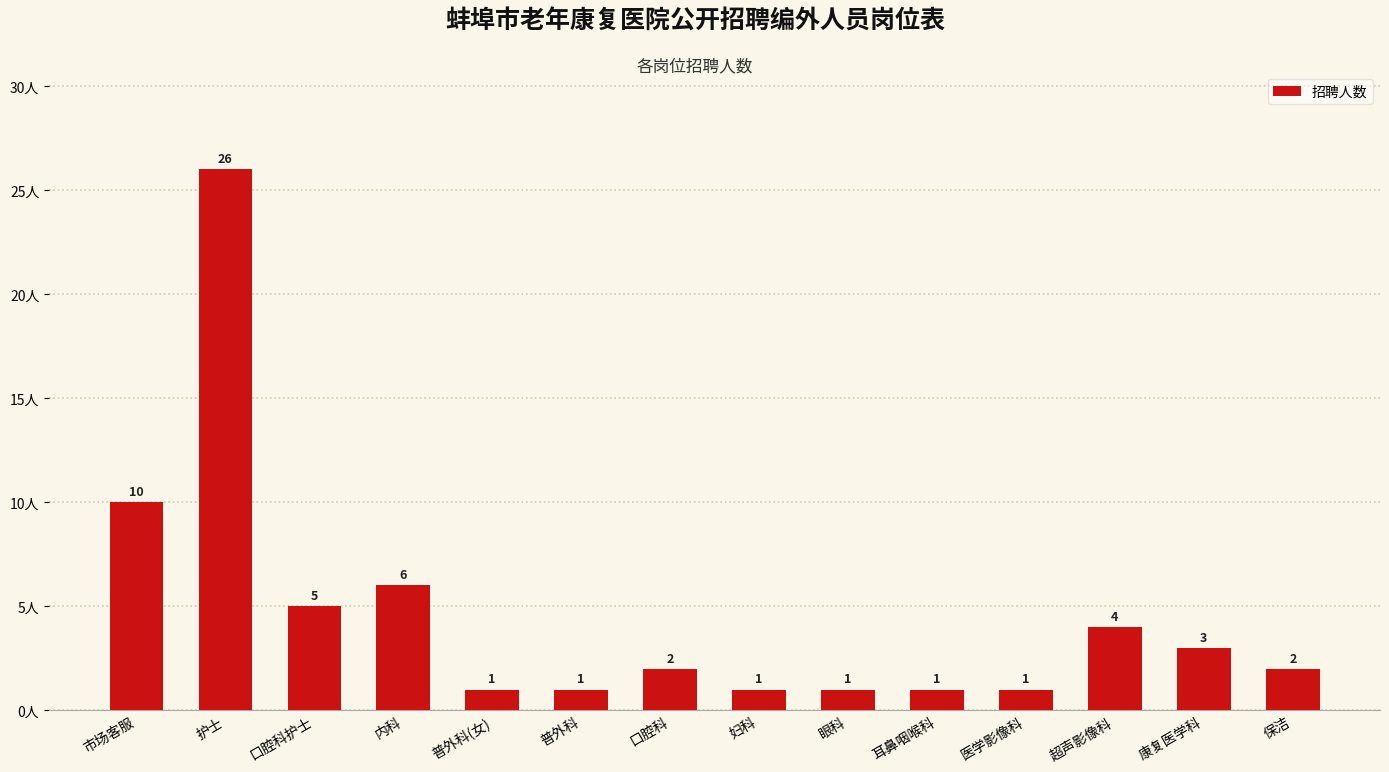

Reading left to right, what are all the values shown in this chart?

10	26	5	6	1	1	2	1	1	1	1	4	3	2